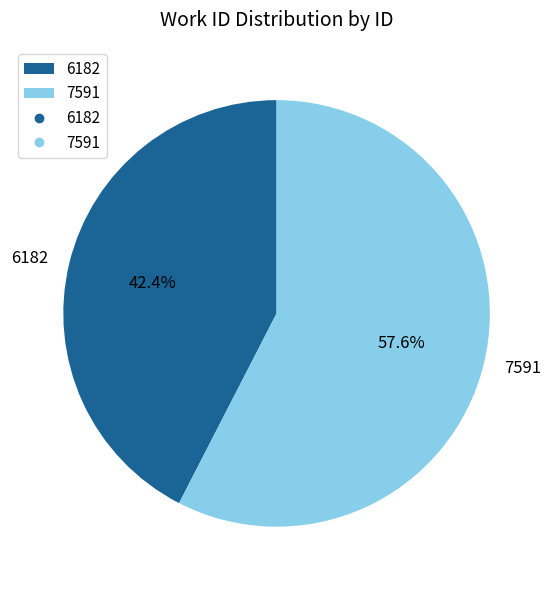

Count the number of slices in the pie.

2